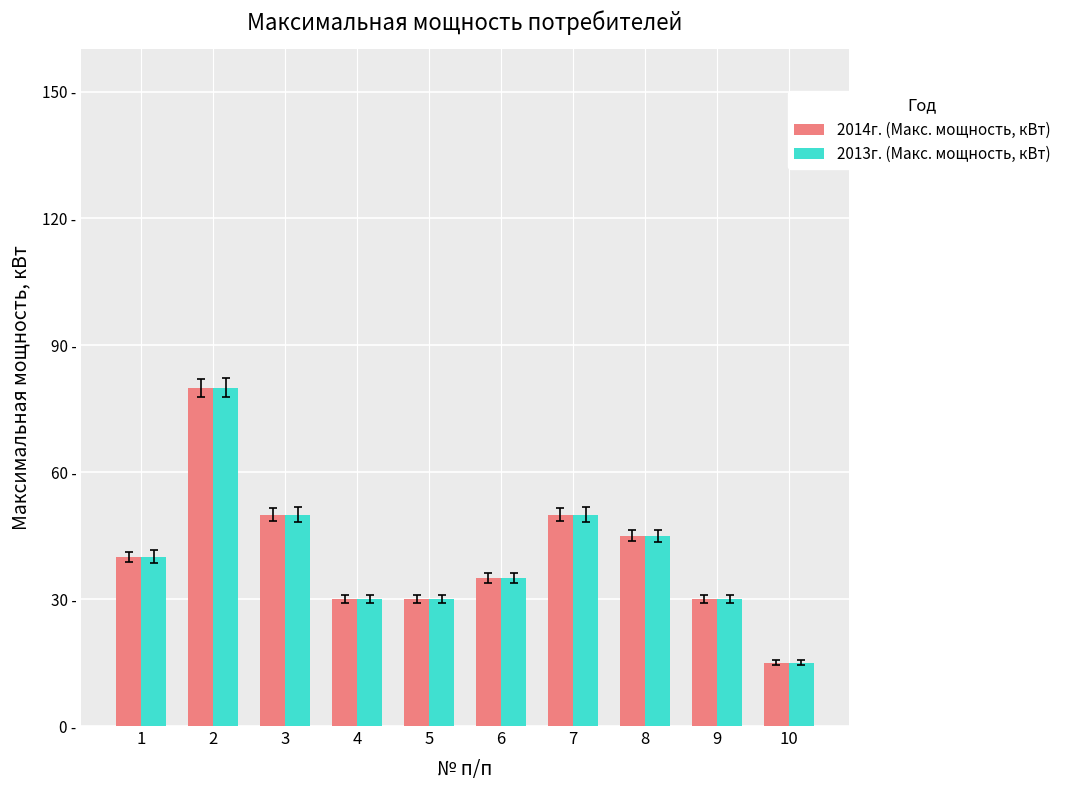

Does the chart contain any negative values?

No